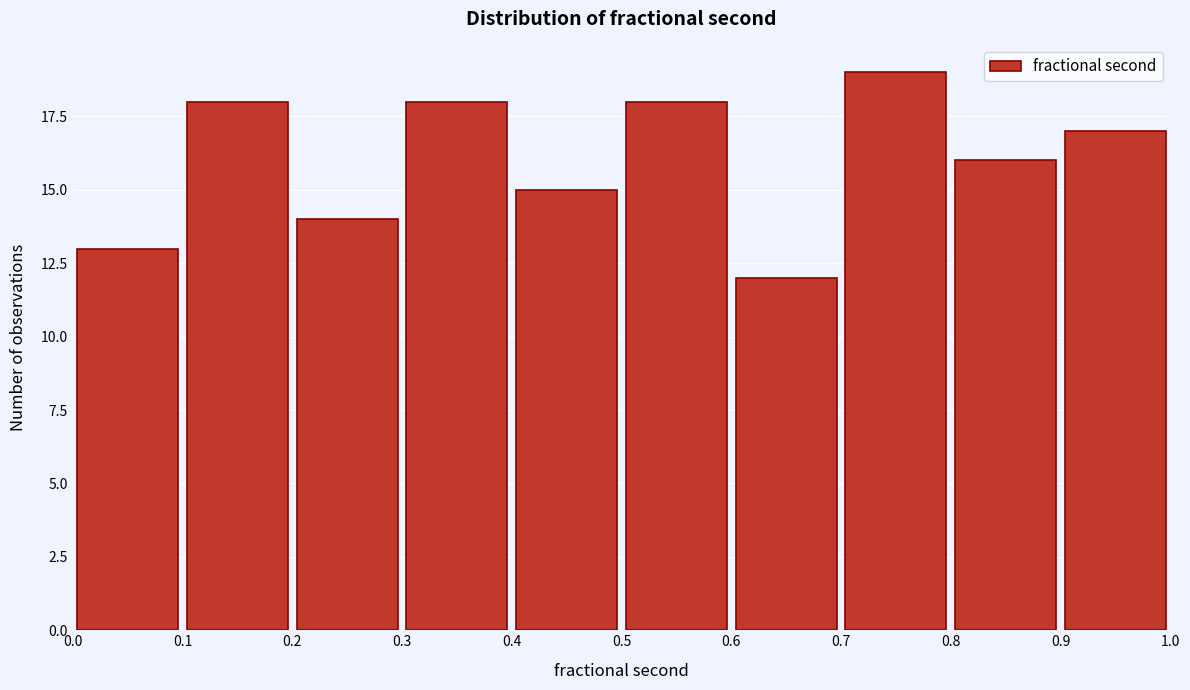

How tall is the bar that spans 0.7 to 0.8 on the x-axis? The values are not printed on the chart, so give them approximately, as read against the axis.

19